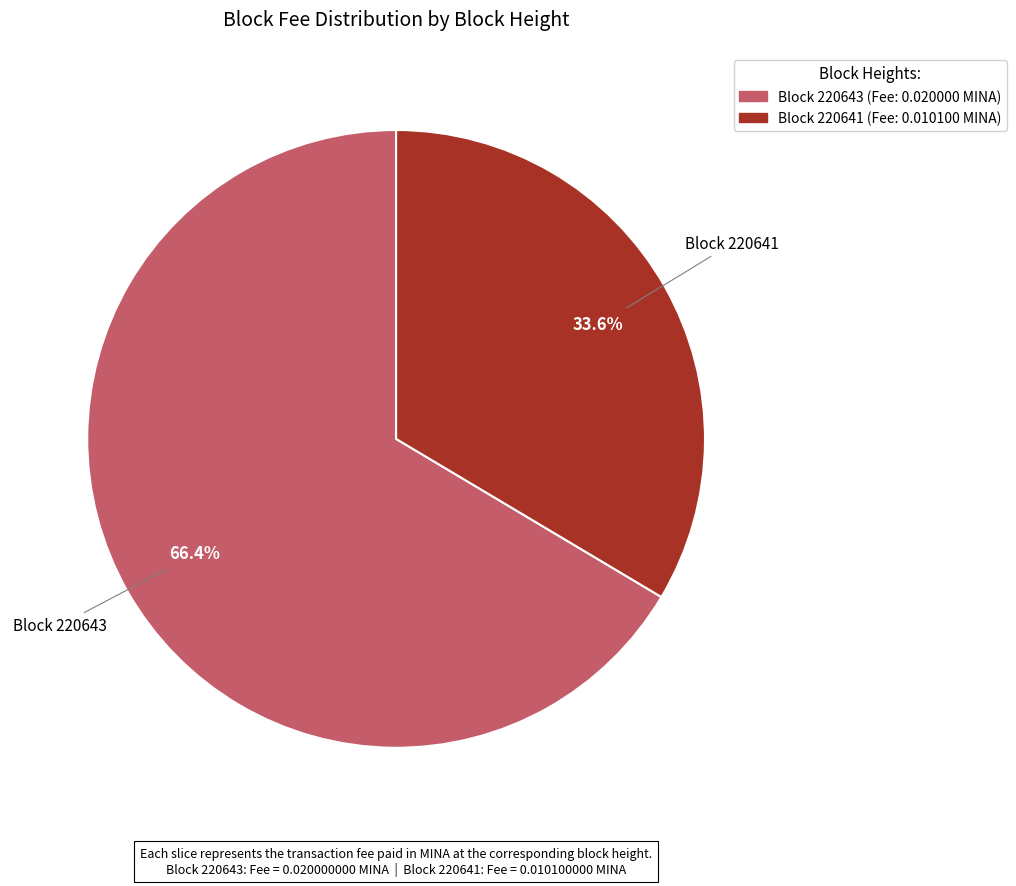

How many slices are in this pie chart?

2